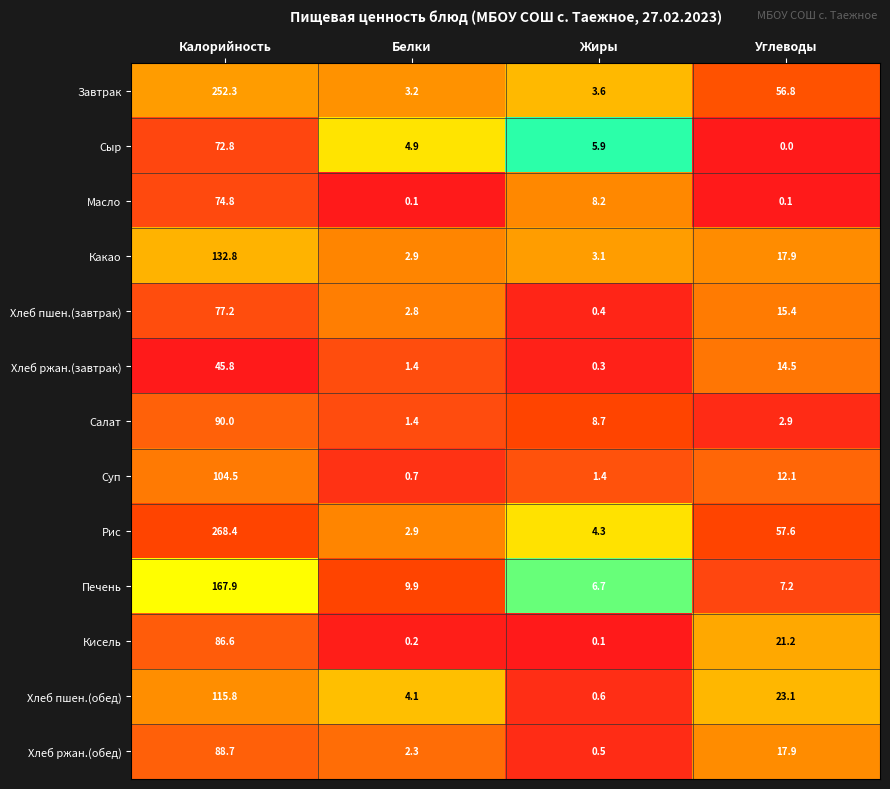

What is the difference between the maximum and minimum values in the Какао series?

129.9